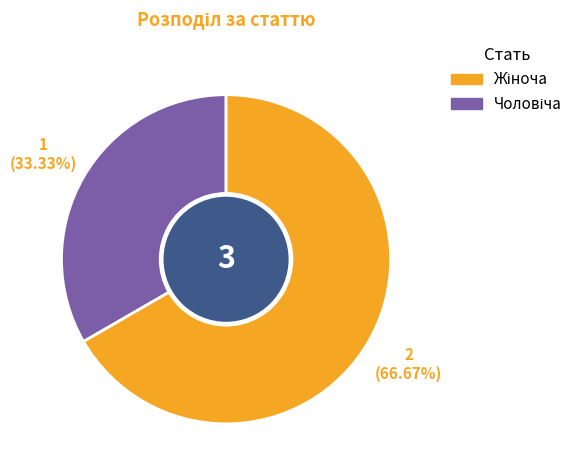

How many segments does this pie chart have?

2